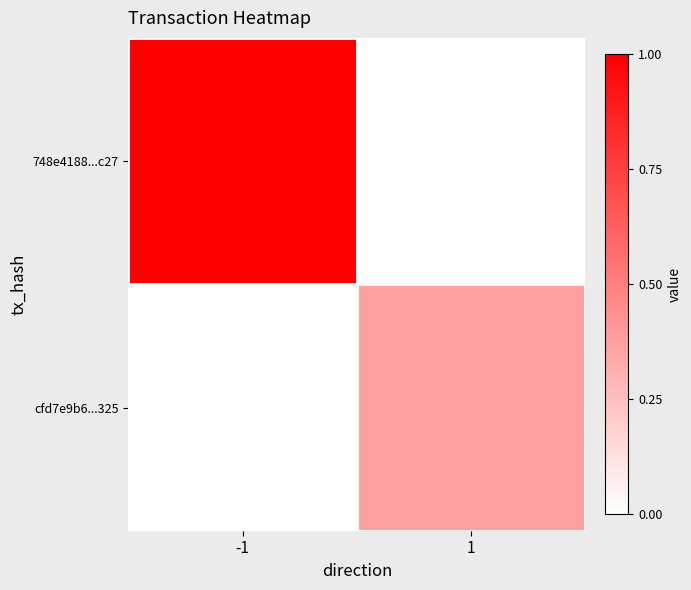

Reading left to right, what are all the values shown in this chart?

748e4188...c27: -1=1.0	1=0.0
cfd7e9b6...325: -1=0.0	1=0.4